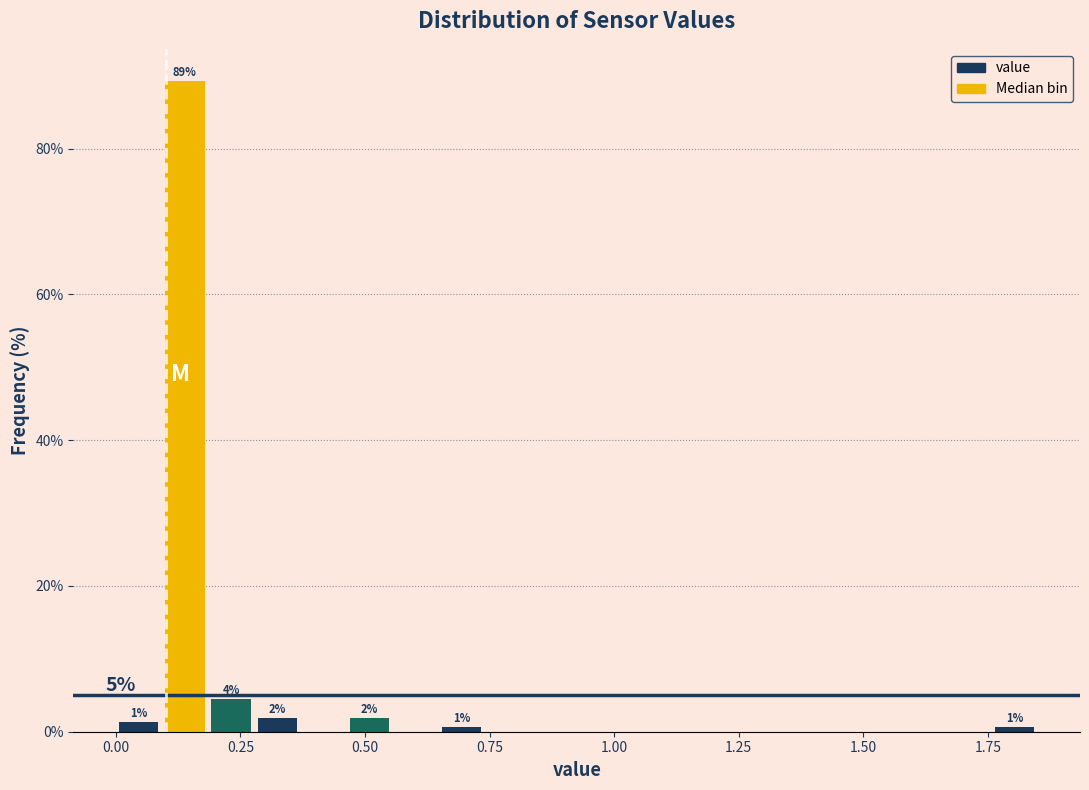

Read against the x-axis, roughly where is the centre of the tallest bar?

0.15